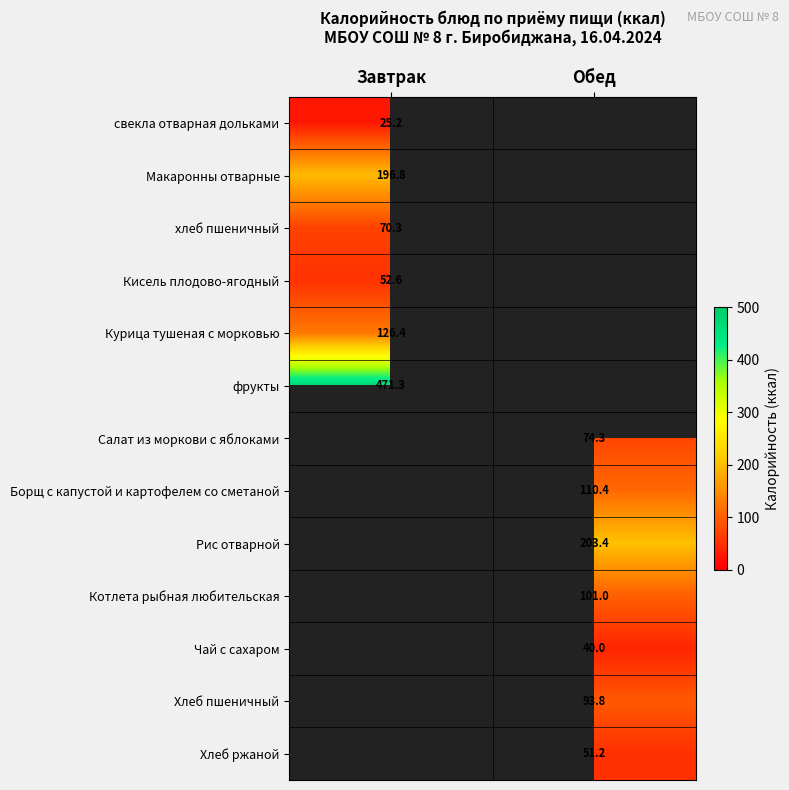

What is the greatest value displayed?

471.3